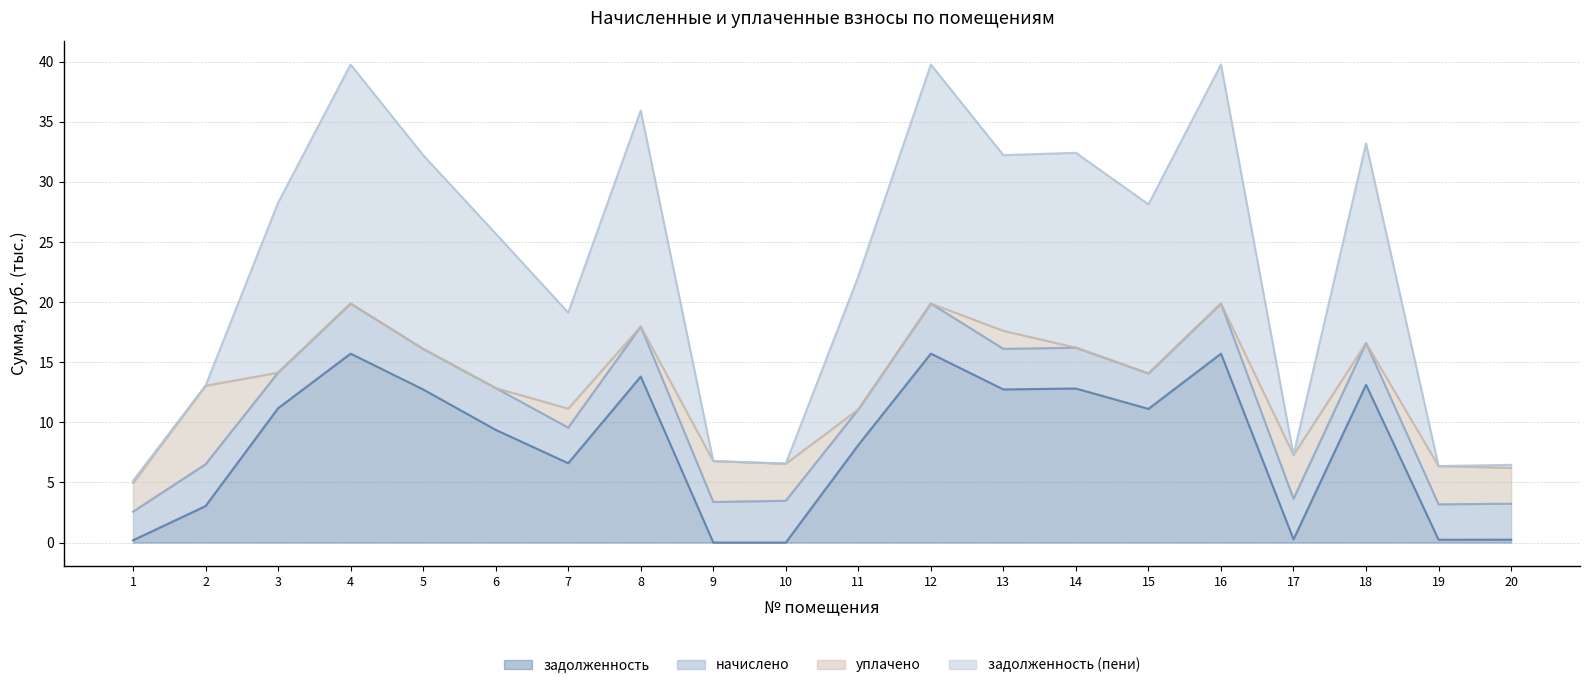

Between 10 and 7, which is larger?

7